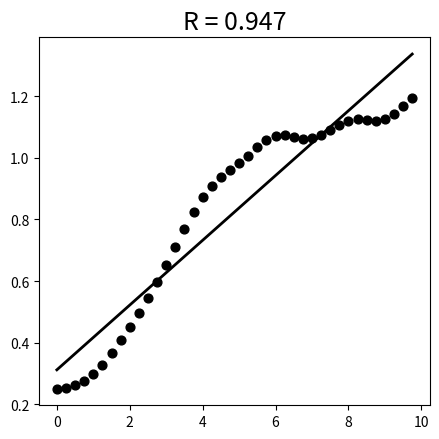

What is the range of X values (max minus min)?

9.8